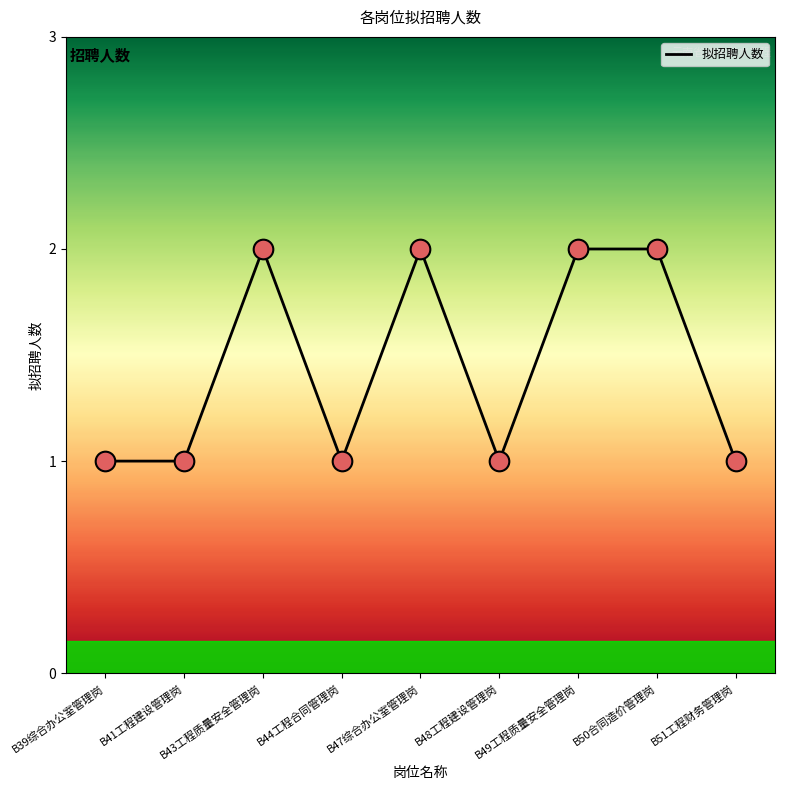

What is the change in value from B44工程合同管理岗 to B49工程质量安全管理岗?

+1